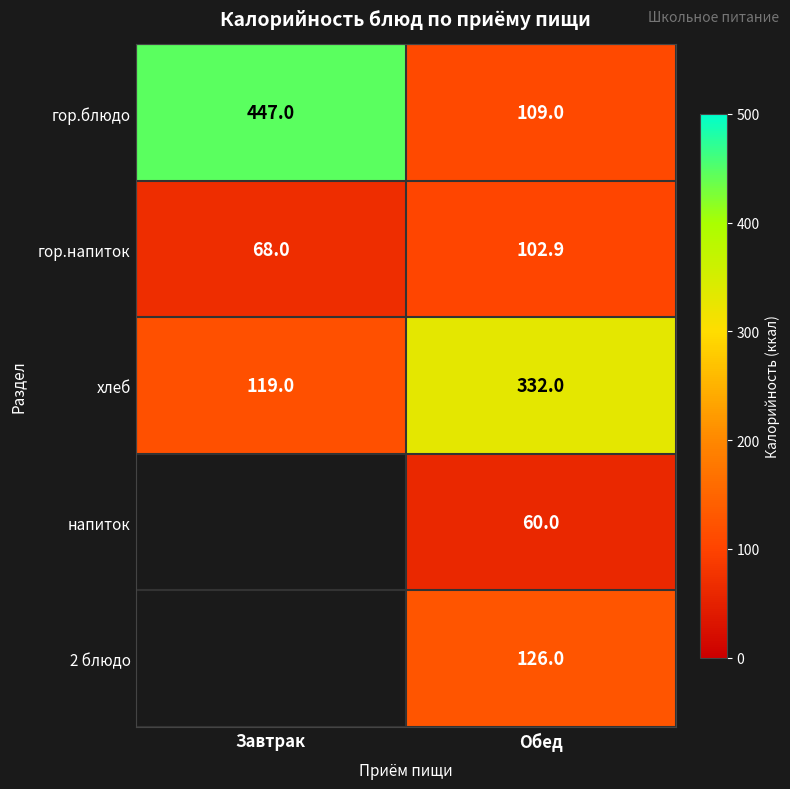

Which has a higher value, Обед or Завтрак?

Завтрак